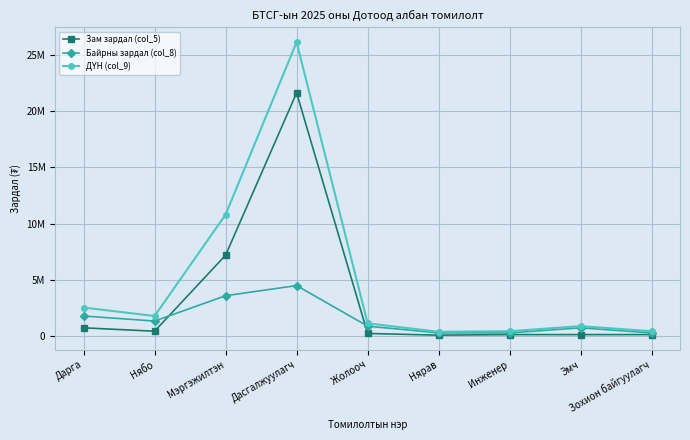

Does the chart have visible grid lines?

Yes